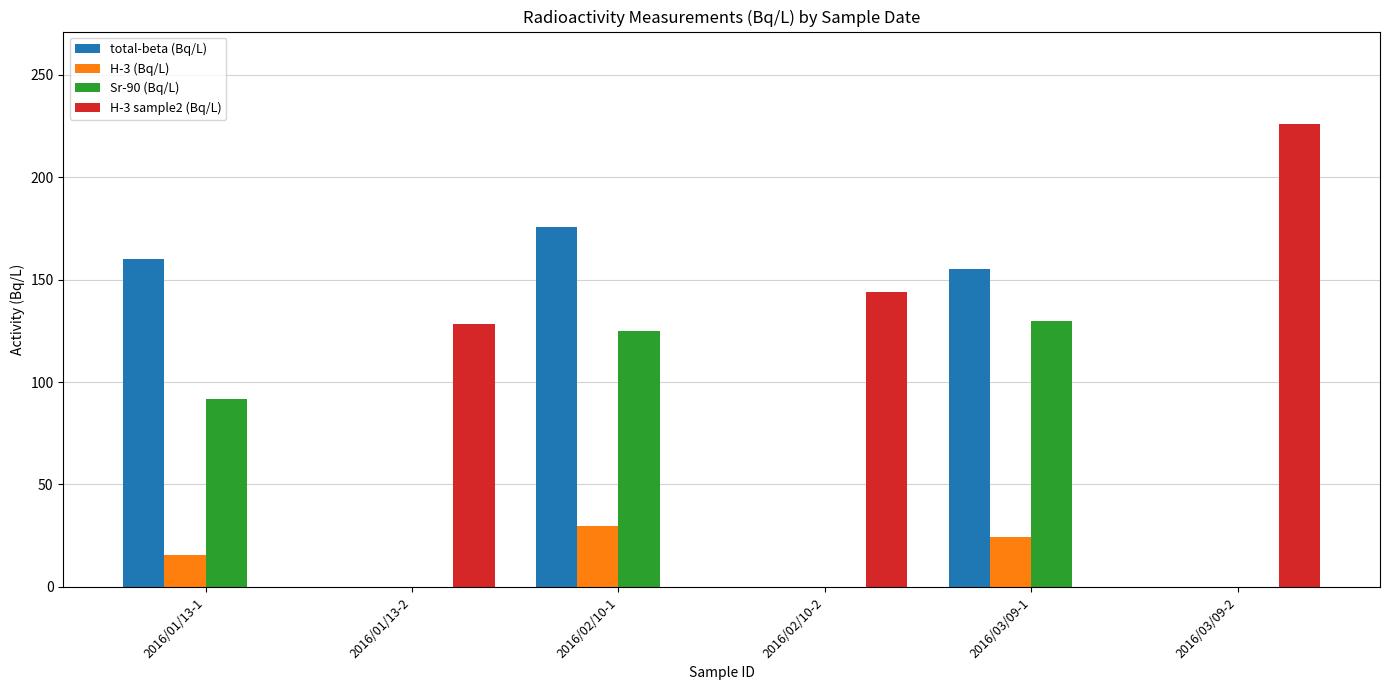

At which label does Sr-90 (Bq/L) reach its peak?

2016/03/09-1